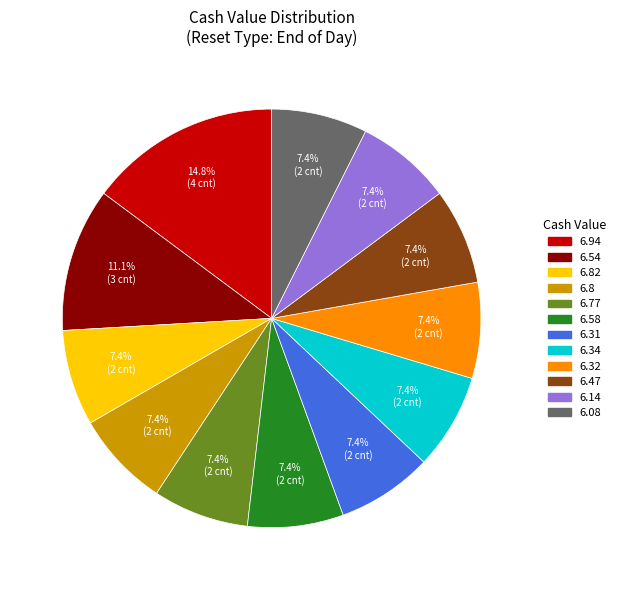

Is there a majority slice in this chart?

No